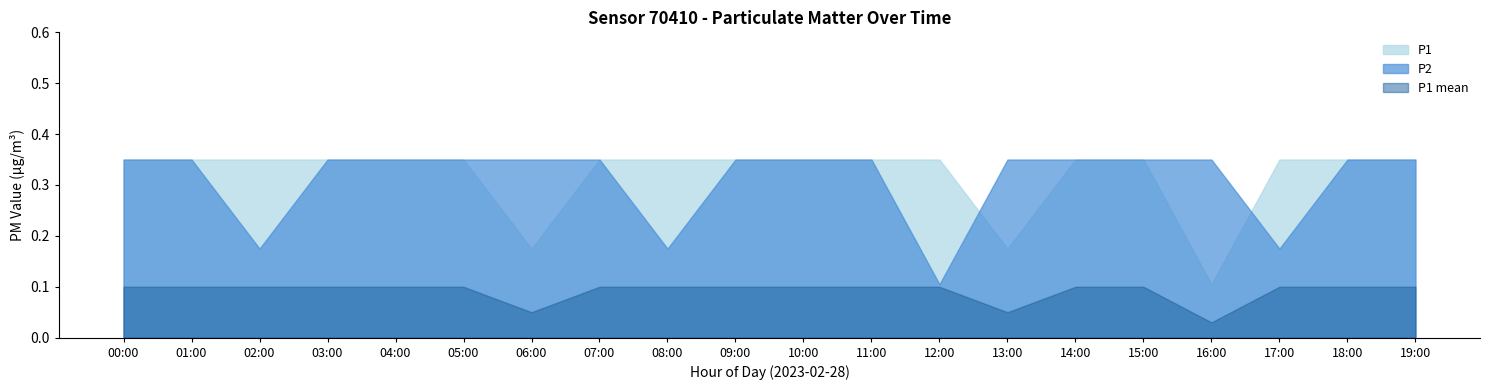

What is the difference between the maximum and minimum values in the P1 series?

0.1